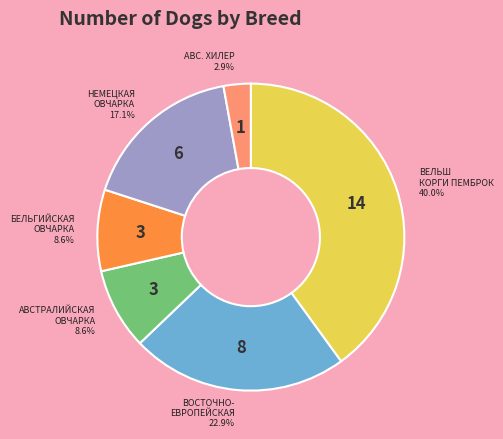

Count the number of slices in the pie.

6